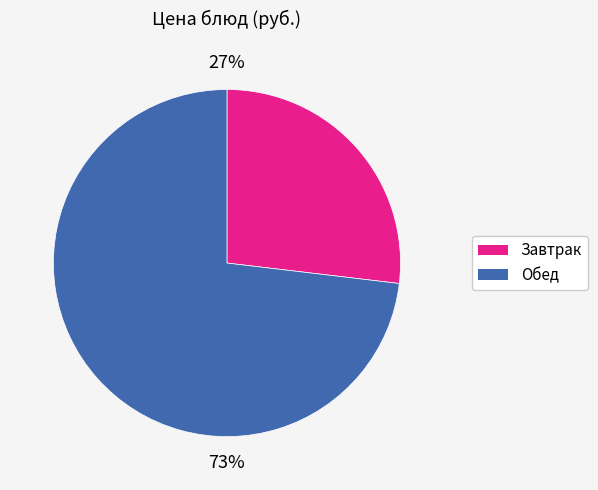

To the nearest percent, what is the average slice percentage?

50%